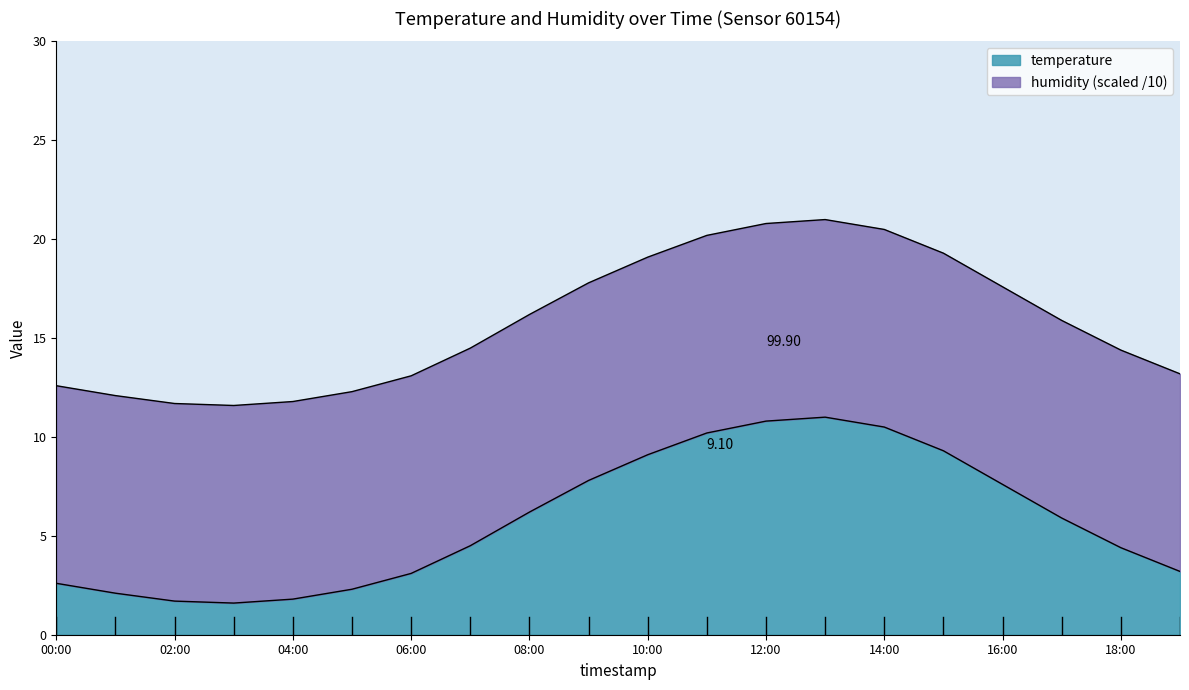

True or false: the data shows 2.3 at 05:00.

True